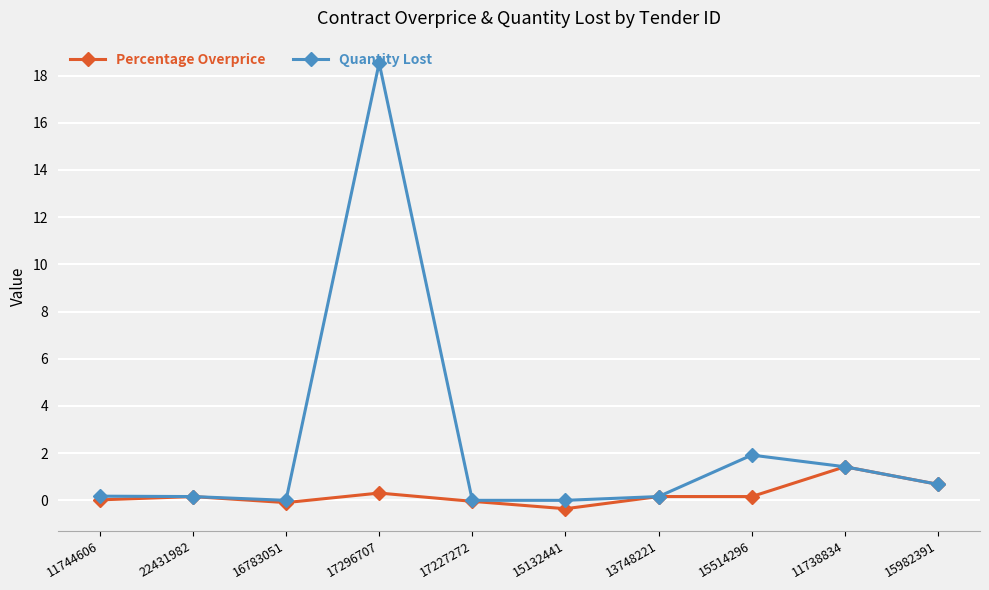

True or false: Quantity Lost has more than 0 points higher than both neighbors.

True